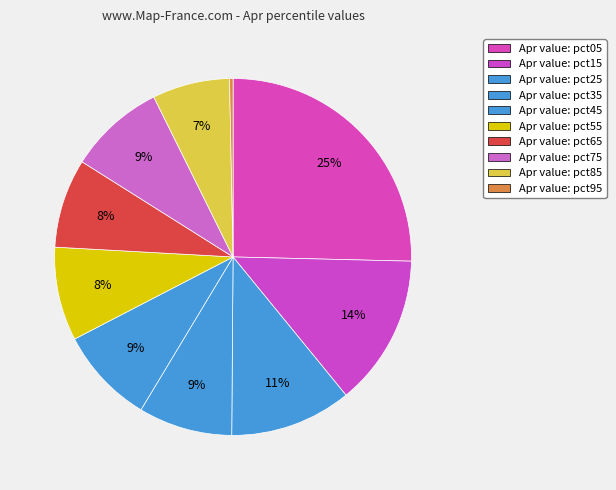

Rank the categories by value from highest to lowest.

pct05, pct15, pct25, pct45, pct75, pct35, pct55, pct65, pct85, pct95